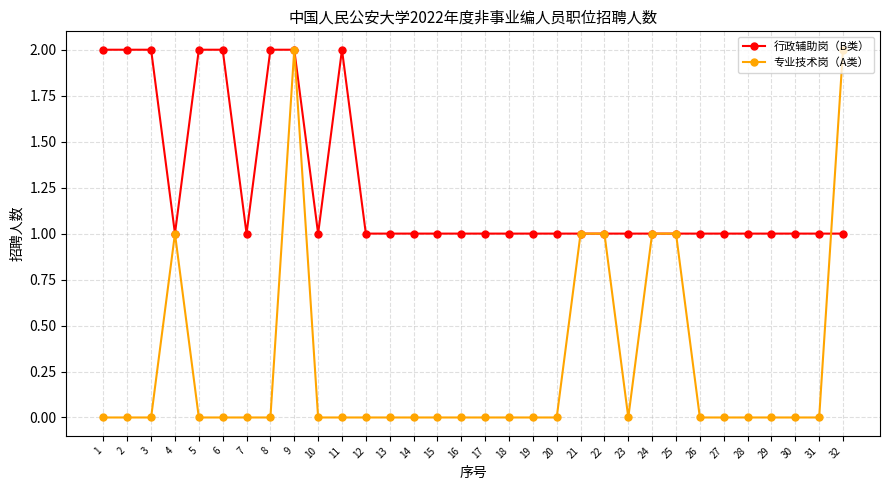

What is the approximate value of 行政辅助岗（B类） at 22?

1